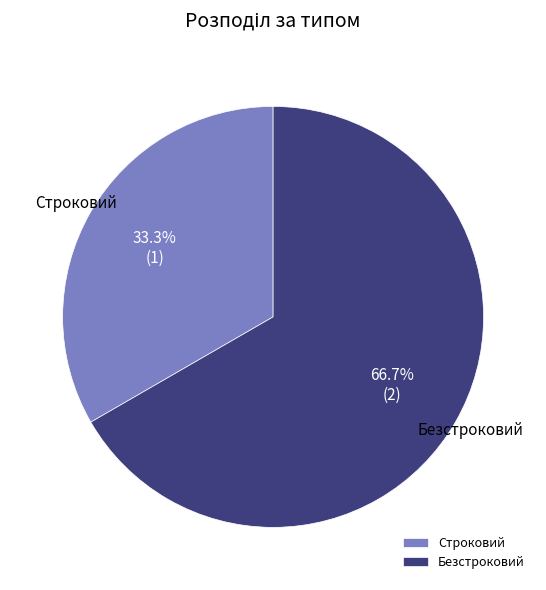

Between Безстроковий and Строковий, which is larger?

Безстроковий